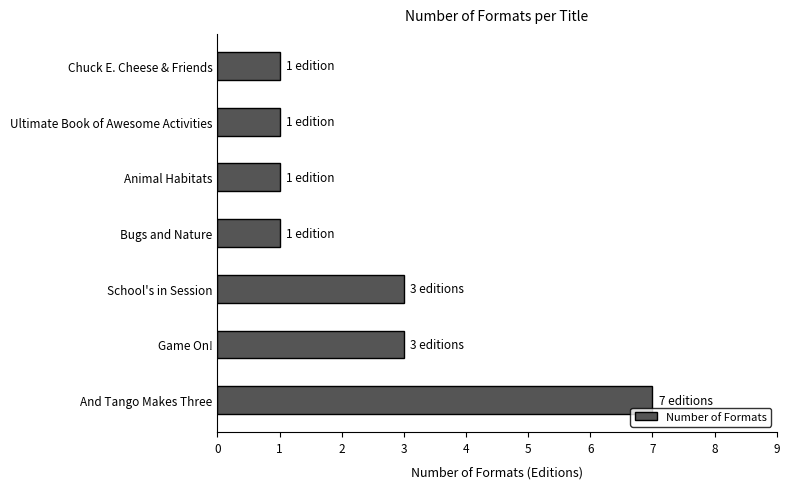

Approximately how many times larger is the value at Bugs and Nature compared to Animal Habitats?

1.0